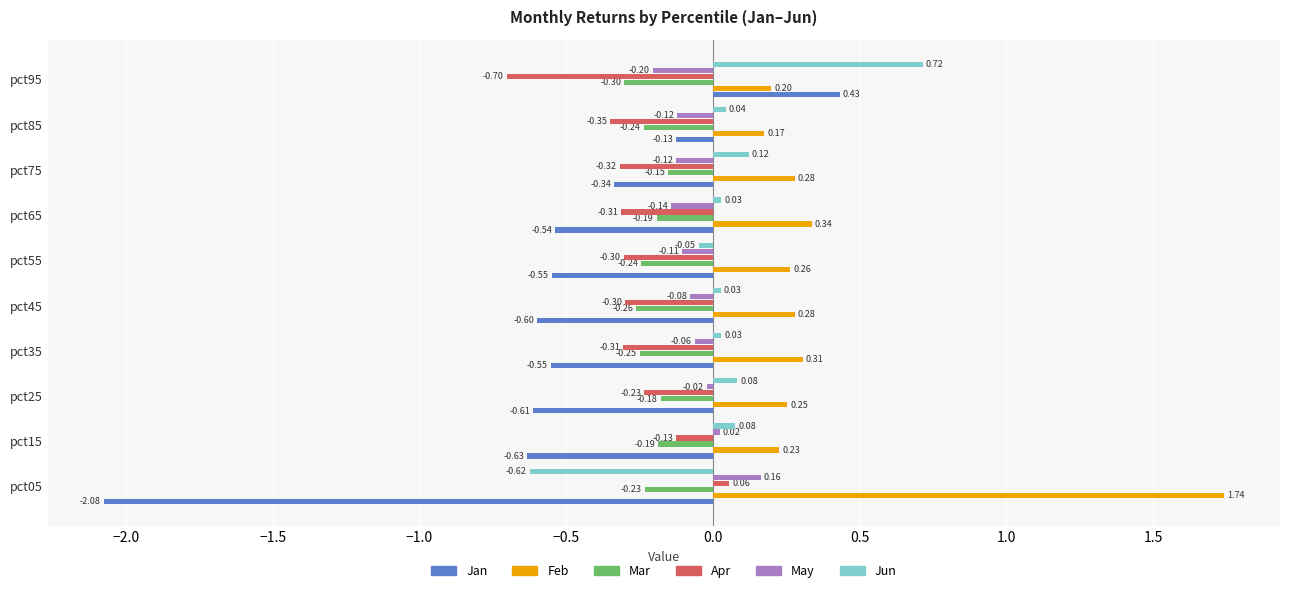

Which series has the widest spread of values?

Jan